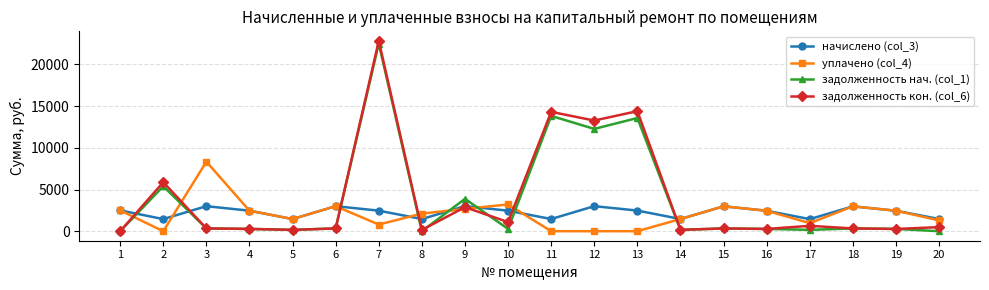

True or false: уплачено (col_4) has more than 2 points higher than both neighbors.

True